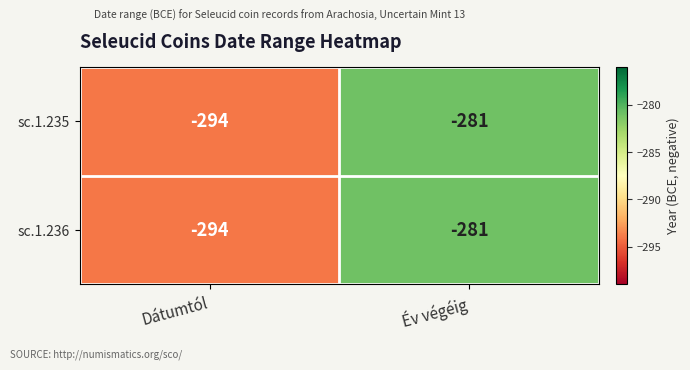

At which label is sc.1.236 closest to -287?

Év végéig